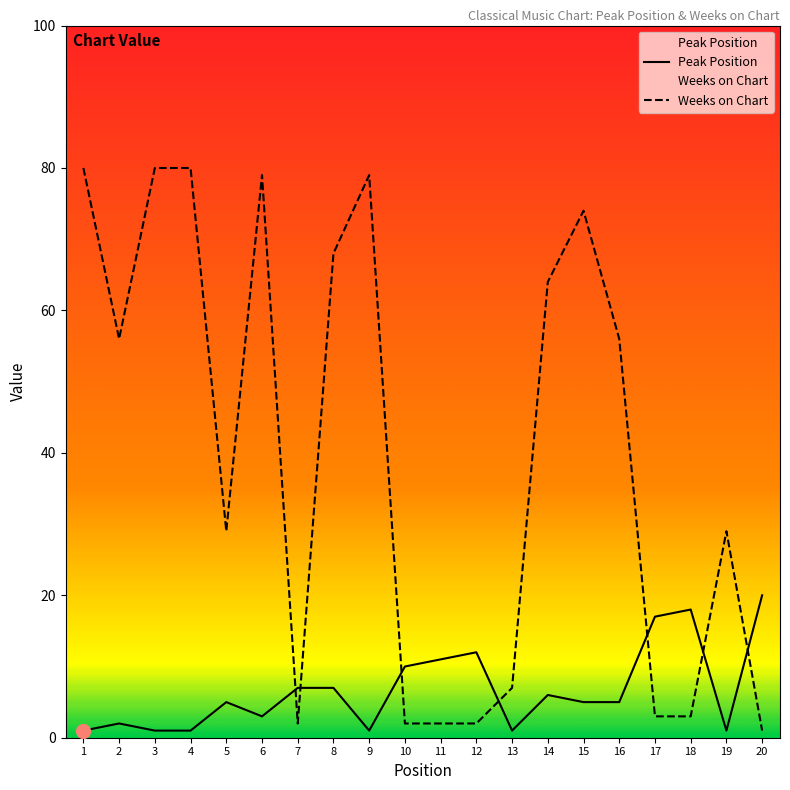

What is the minimum value shown in the chart?

1